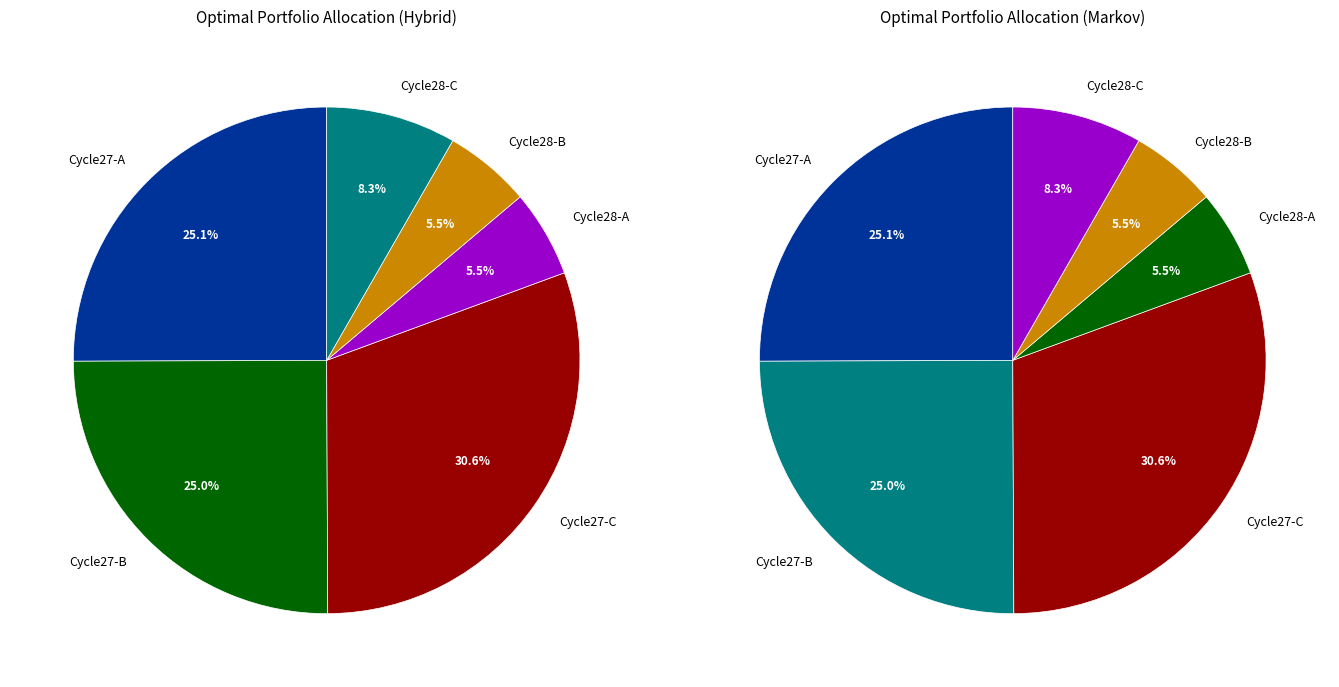

Is it true that 27 is 19% of the pie?

False